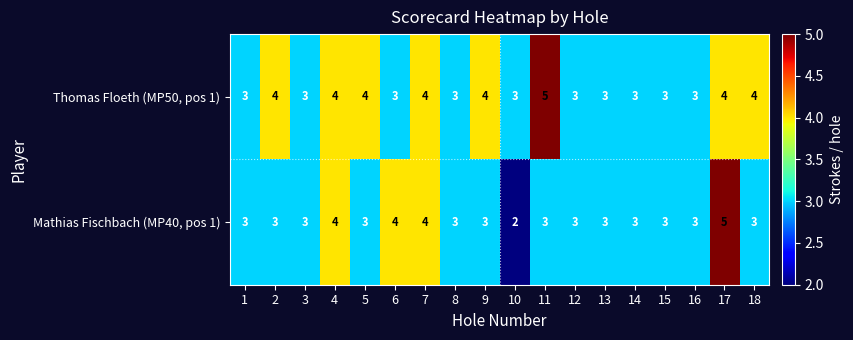

List the series in order of their overall mean, lowest first.

Mathias Fischbach (MP40, pos 1), Thomas Floeth (MP50, pos 1)